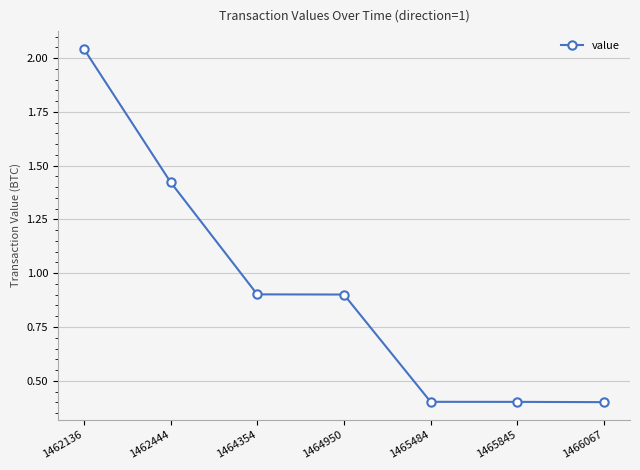

What is the difference between the maximum and second lowest values?

1.6